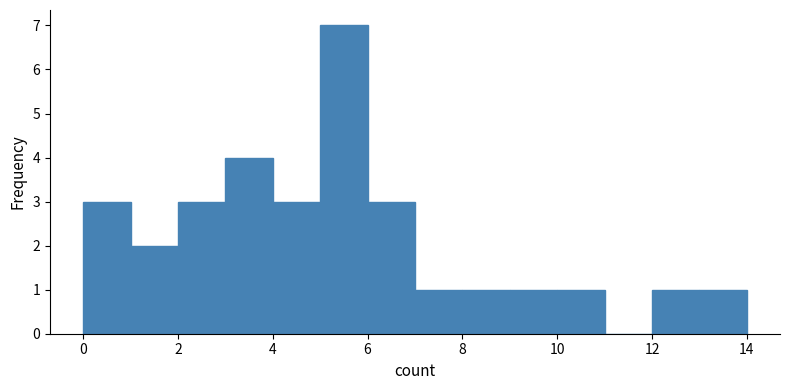

Which range on the x-axis has the tallest bar?

5 to 6